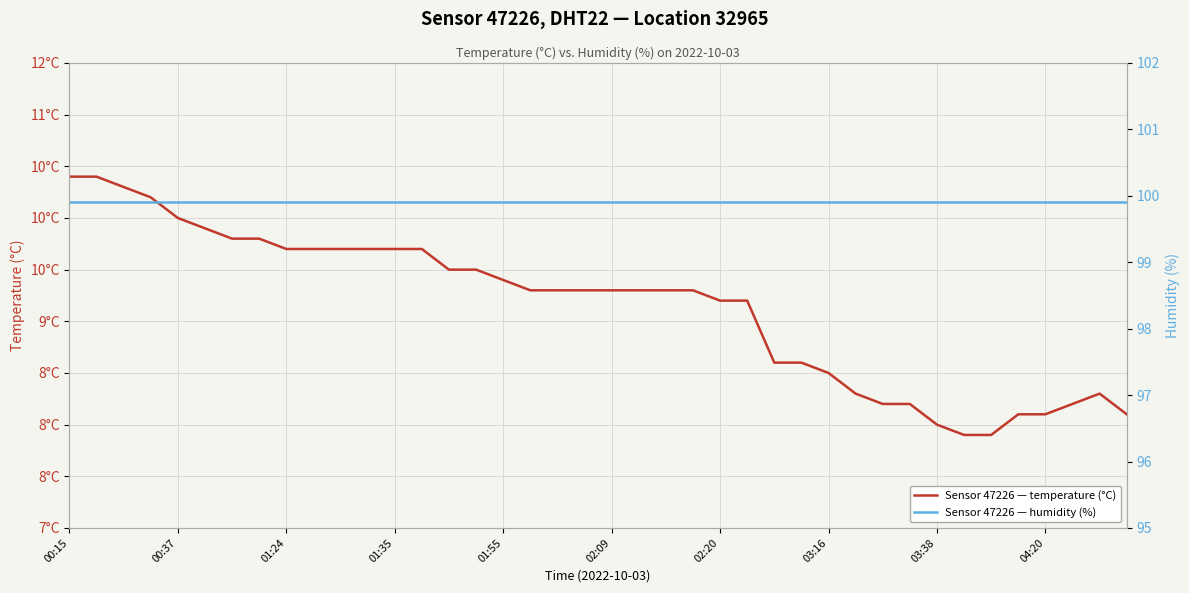

Which category has the highest value in the humidity series?

00:15